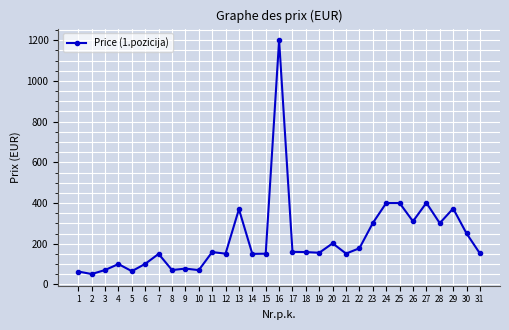

At which category does the chart reach its minimum across all series?

2